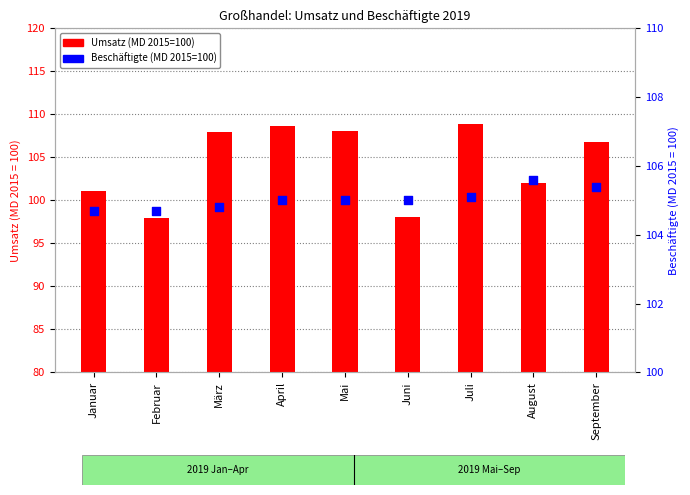

Which series contains the lowest Y value?

Umsatz (2019)